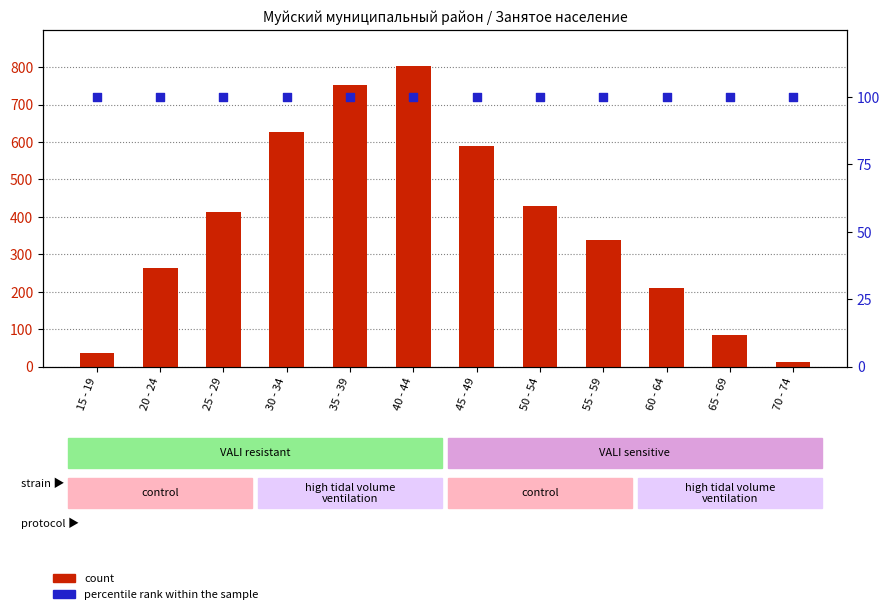

What are all the series names shown in the legend?

count, percentile rank within the sample